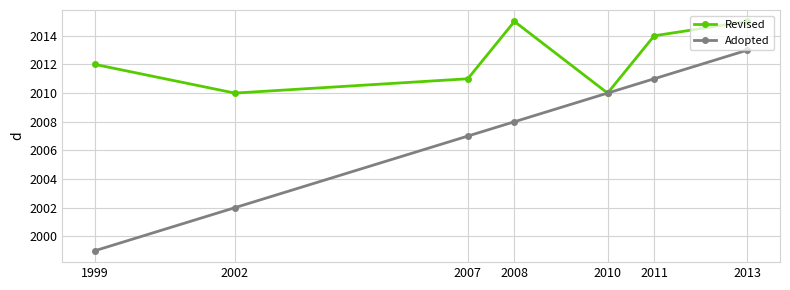

What is the maximum value for Adopted?

2013